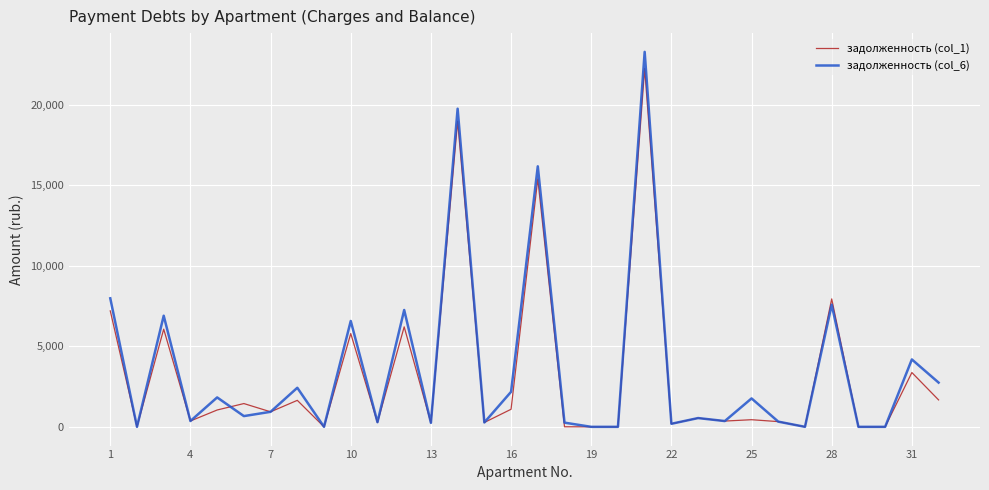

List the series in order of their overall mean, highest first.

задолженность (col_6), задолженность (col_1)